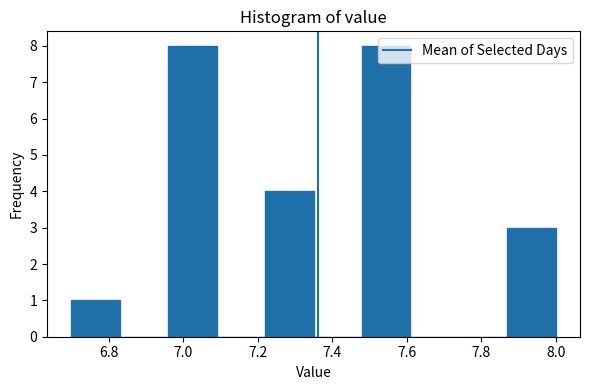

Reading left to right, transcribe this chart: for each bar, give the range it covers on the x-axis and its height. Neither the bar edges nor the heights are printed on the chart, so give them approximately, as read against the axes.

6.70 to 6.83: 1
6.83 to 6.96: 0
6.96 to 7.09: 8
7.09 to 7.22: 0
7.22 to 7.35: 4
7.35 to 7.48: 0
7.48 to 7.61: 8
7.61 to 7.74: 0
7.74 to 7.87: 0
7.87 to 8.00: 3